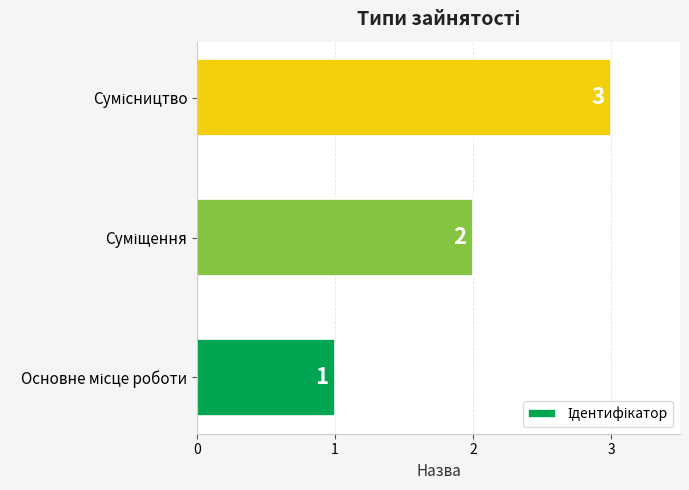

What is the greatest value displayed?

3